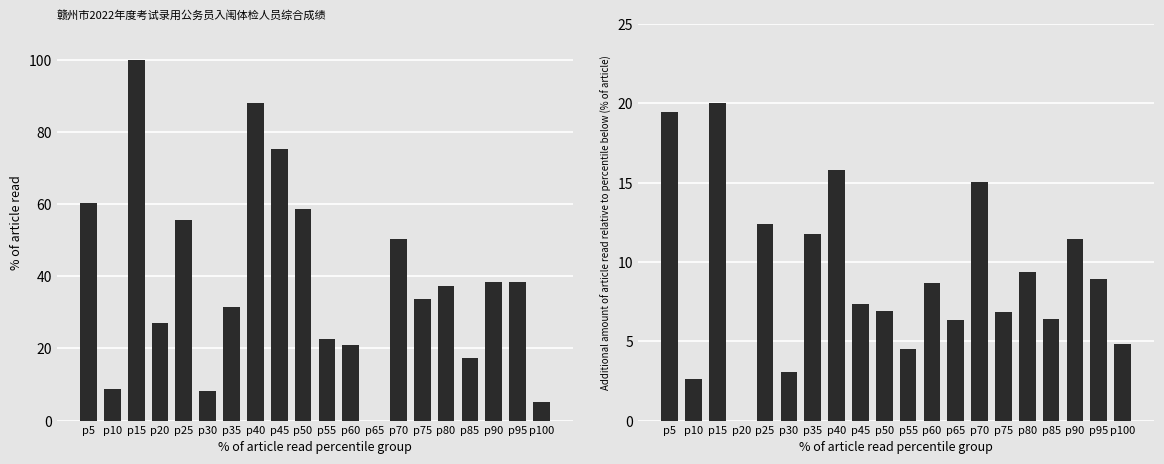

What is the difference between the highest and lowest values at p90?

26.9